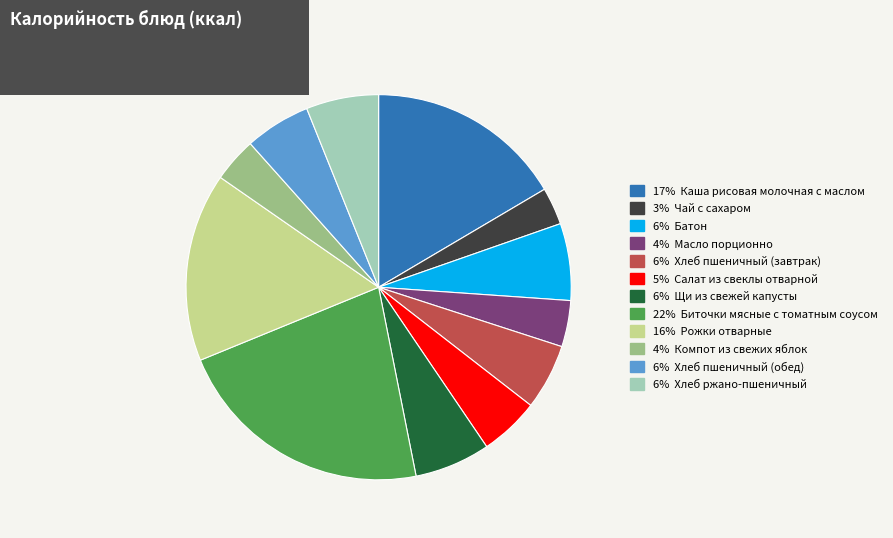

How many slices are in this pie chart?

12